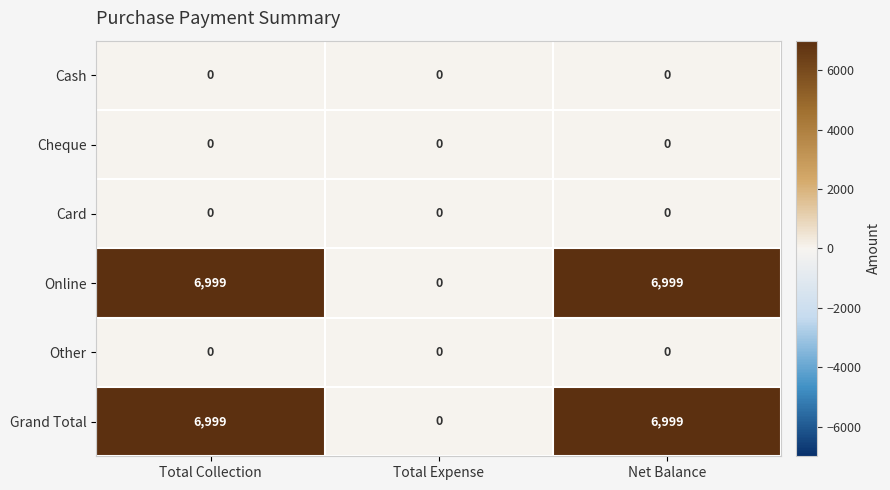

What is the spread (max minus min) of values at Net Balance?

6999